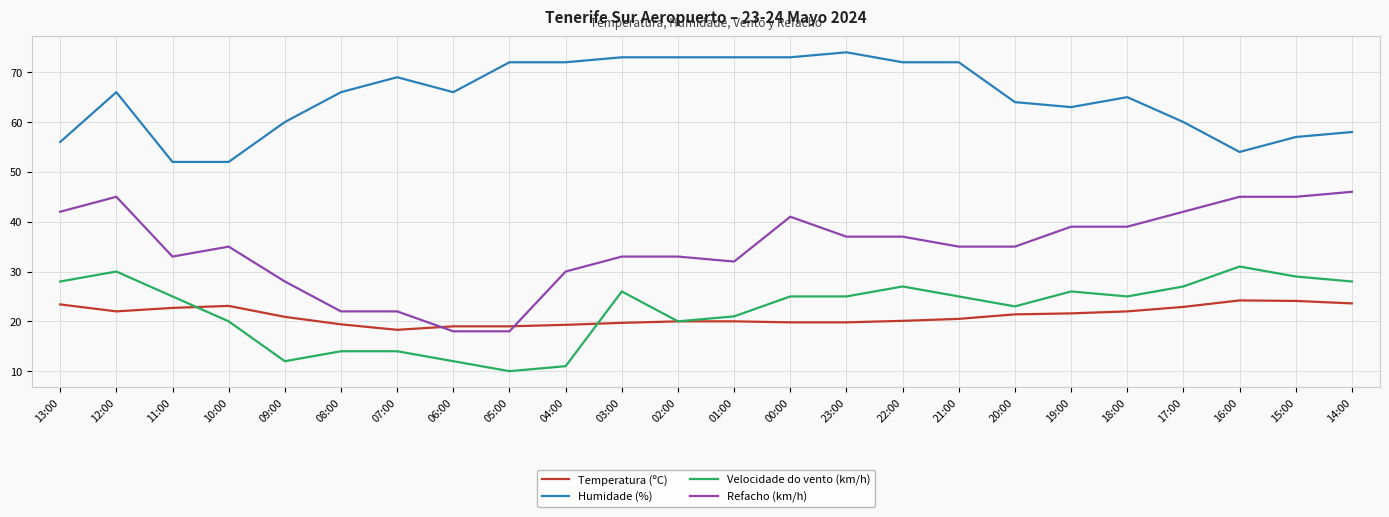

Rank the series at 13:00 from lowest to highest value.

Temperatura (ºC), Velocidade do vento (km/h), Refacho (km/h), Humidade (%)